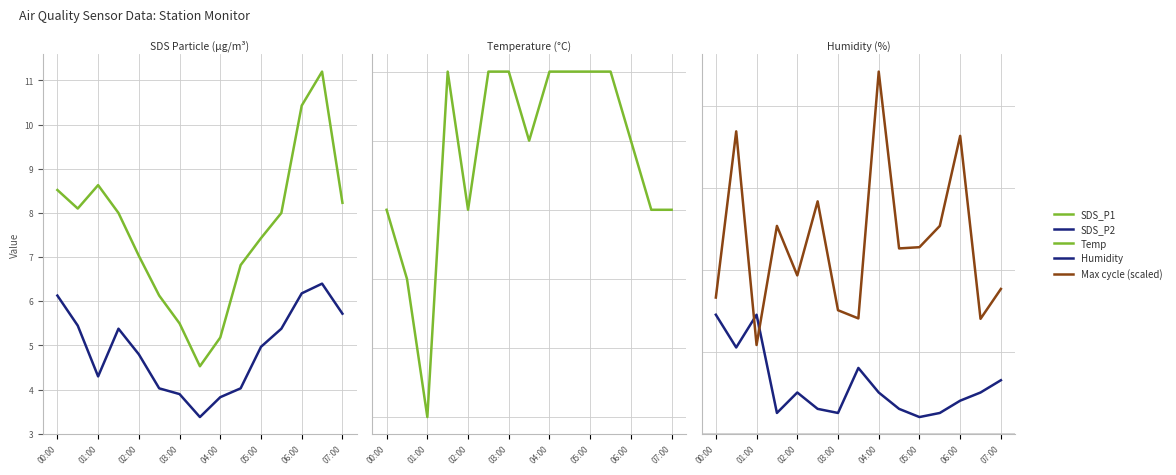

True or false: SDS_P1 and Temp cross at least once.

False